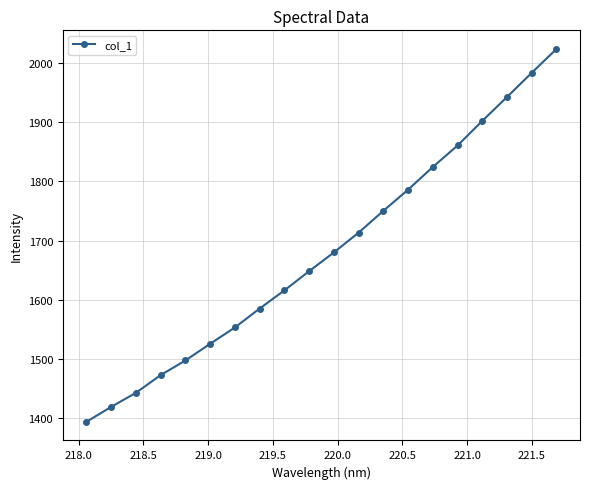

True or false: the data has more than 0 interior local peaks.

False